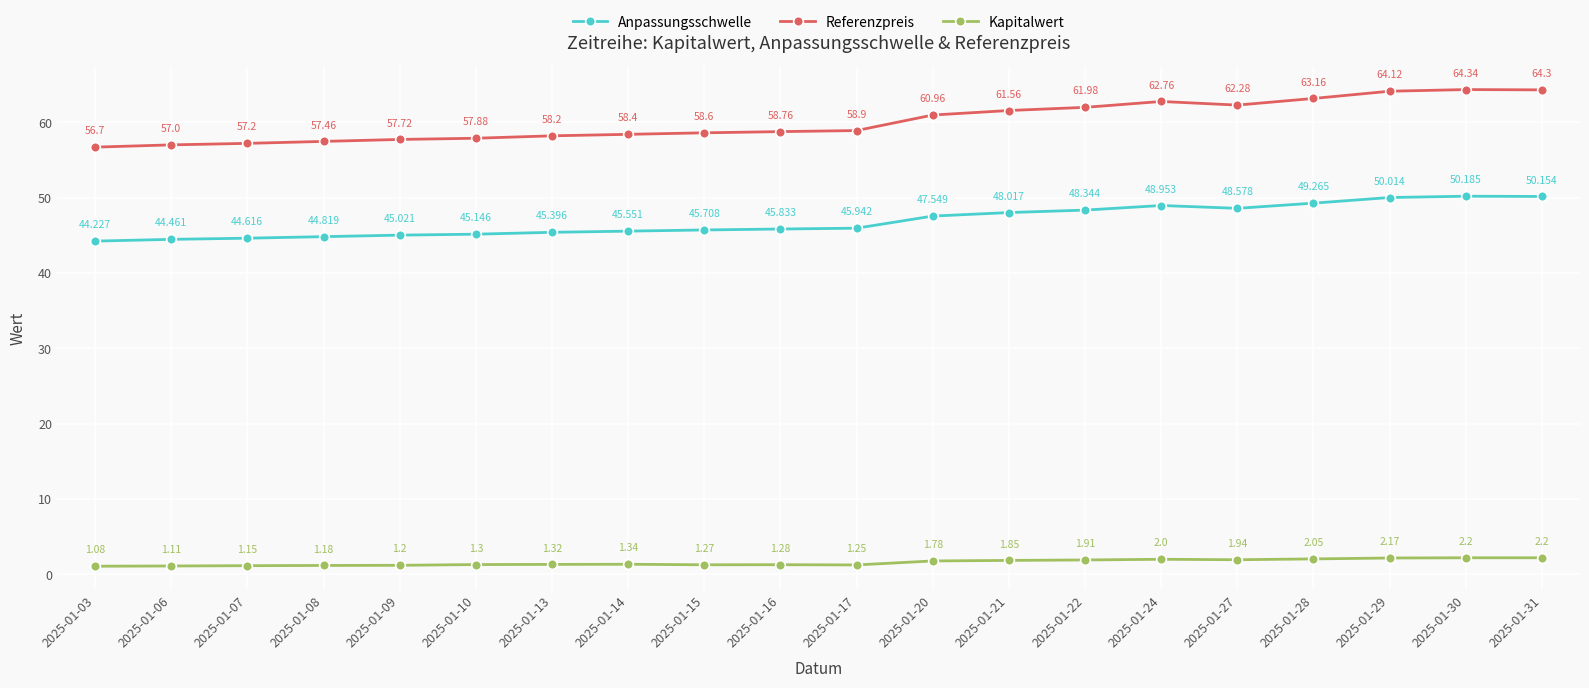

At which label is Anpassungsschwelle closest to 47?

2025-01-20